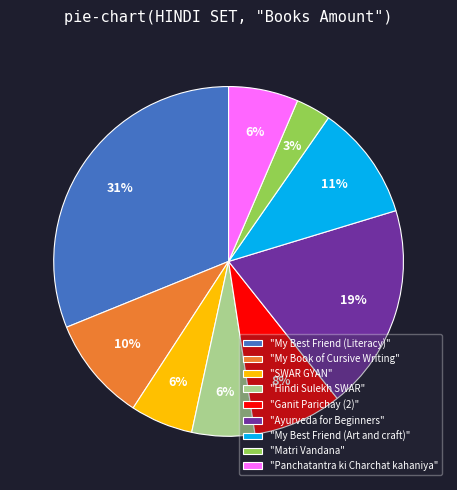

Count the number of slices in the pie.

9